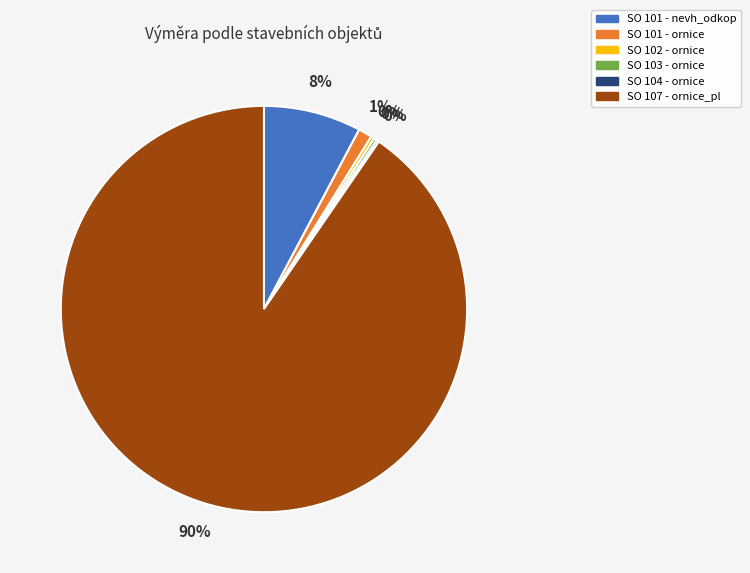

True or false: SO 101 - ornice accounts for 1% of the total.

True